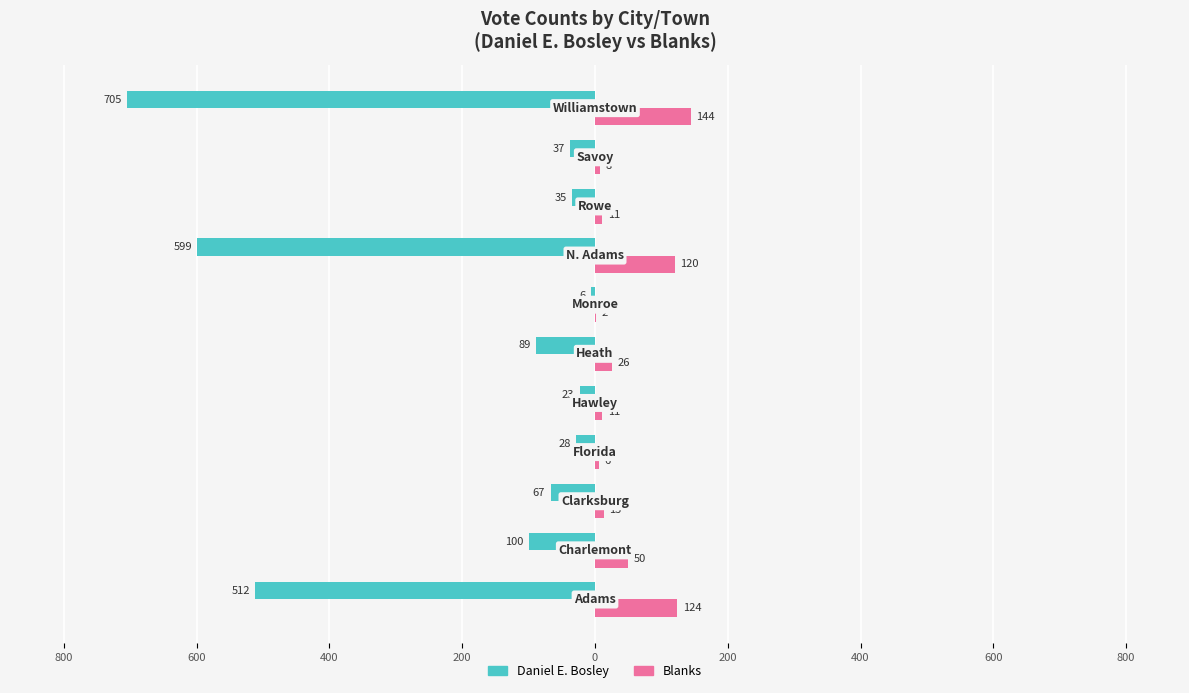

What are all the series names shown in the legend?

Daniel E. Bosley, Blanks